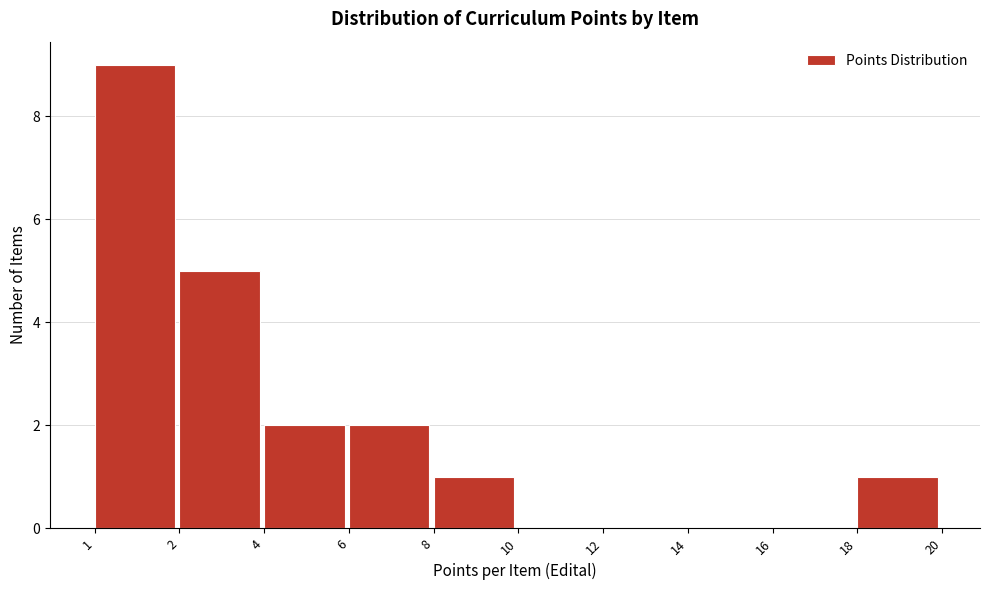

Reading left to right, list all the values displayed in this chart.

1=9	2=5	4=2	6=2	8=1	10=0	12=0	14=0	16=0	18=1